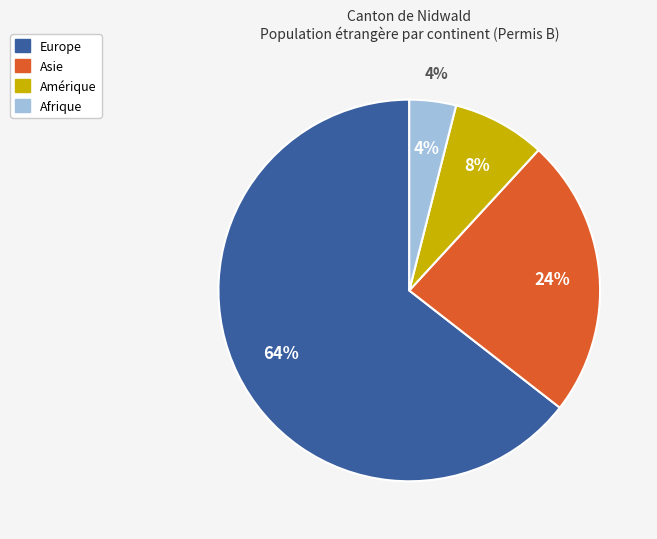

Which has a higher value, Amérique or Asie?

Asie